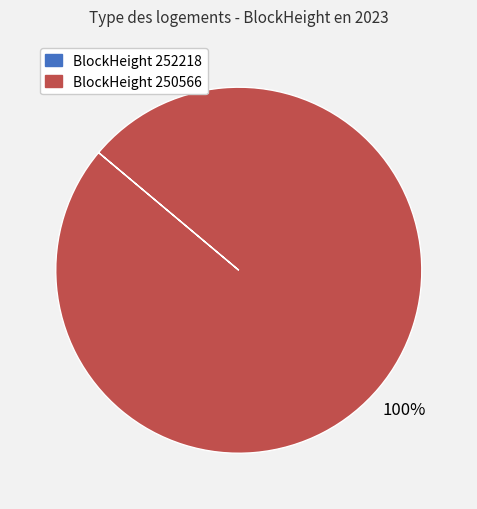

Does any single category account for the majority?

Yes